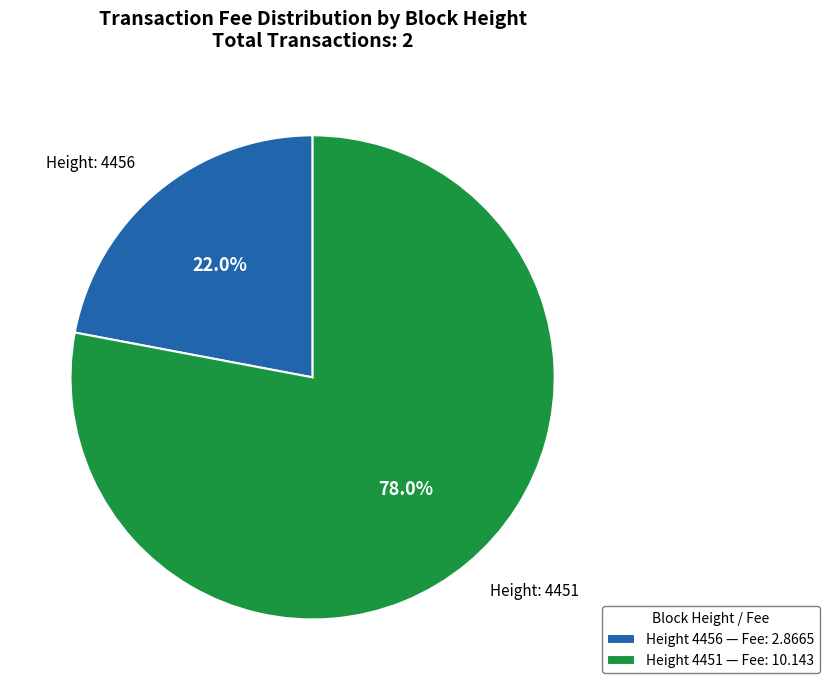

Which category accounts for the majority?

Height 4451 — Fee: 10.143